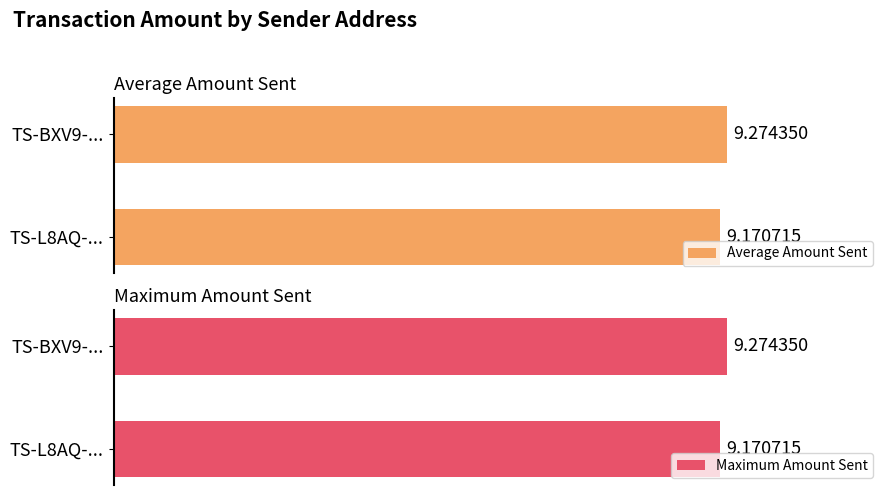

What are all the series names shown in the legend?

Average Amount Sent, Maximum Amount Sent